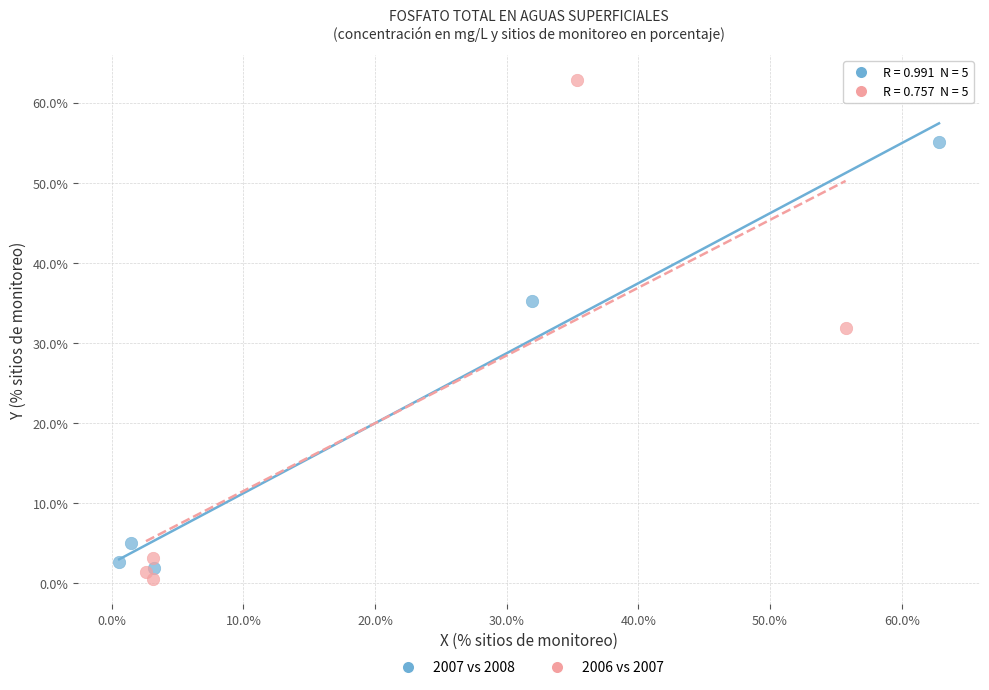

Which series has the widest spread of Y values?

2006 vs 2007